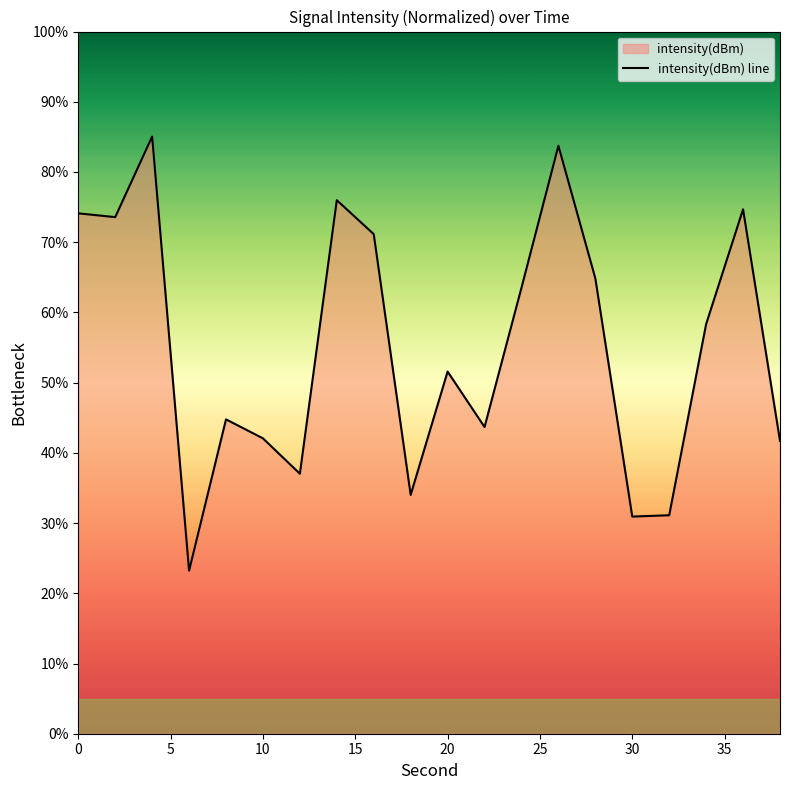

What is the difference between the second highest and second lowest values?

52.8